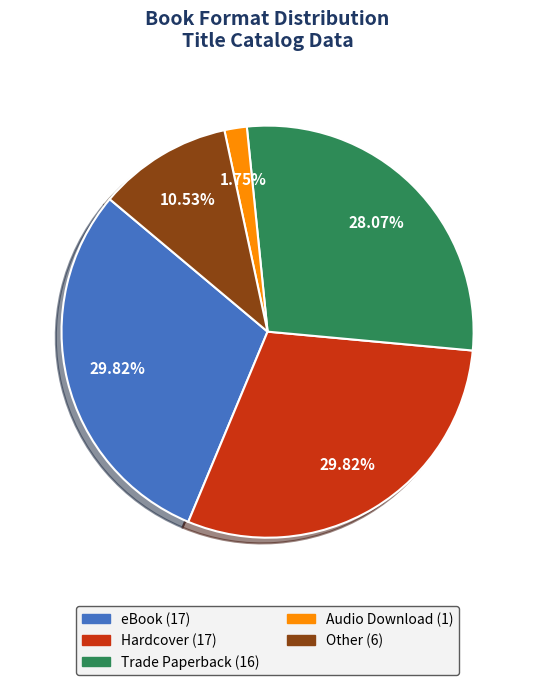

Is it true that eBook is 30% of the pie?

True